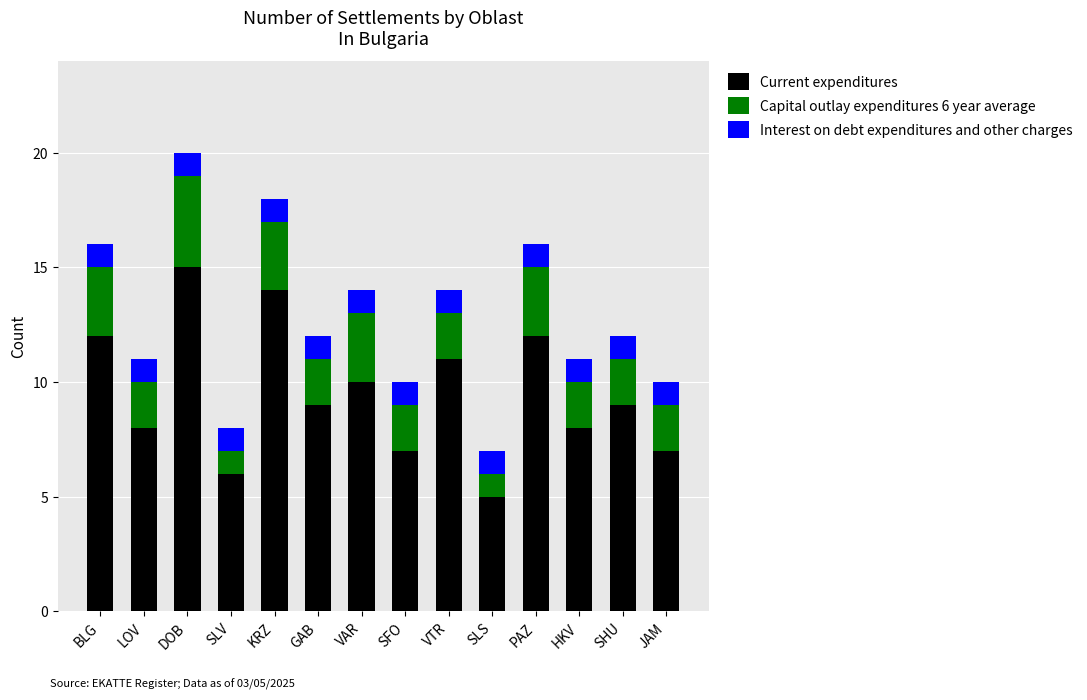

What is the total value across all series at SLV?

8